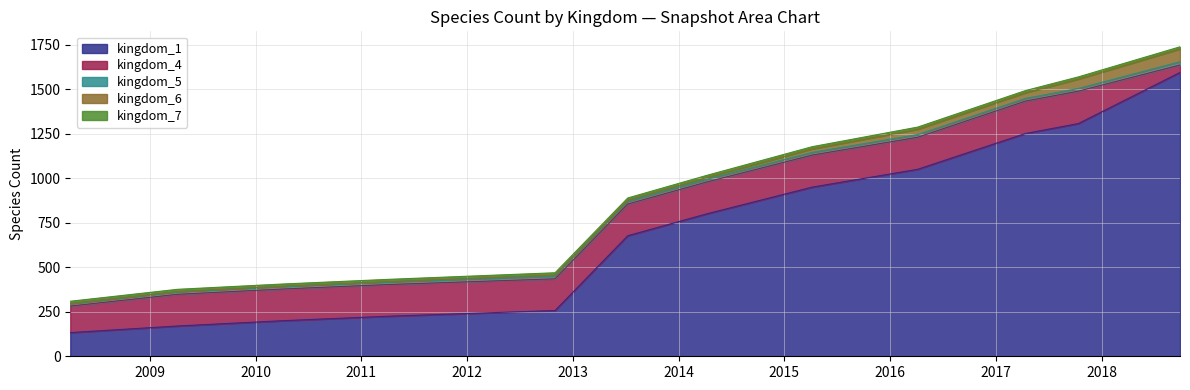

Which series changed the most between 1 and 11?

kingdom_1